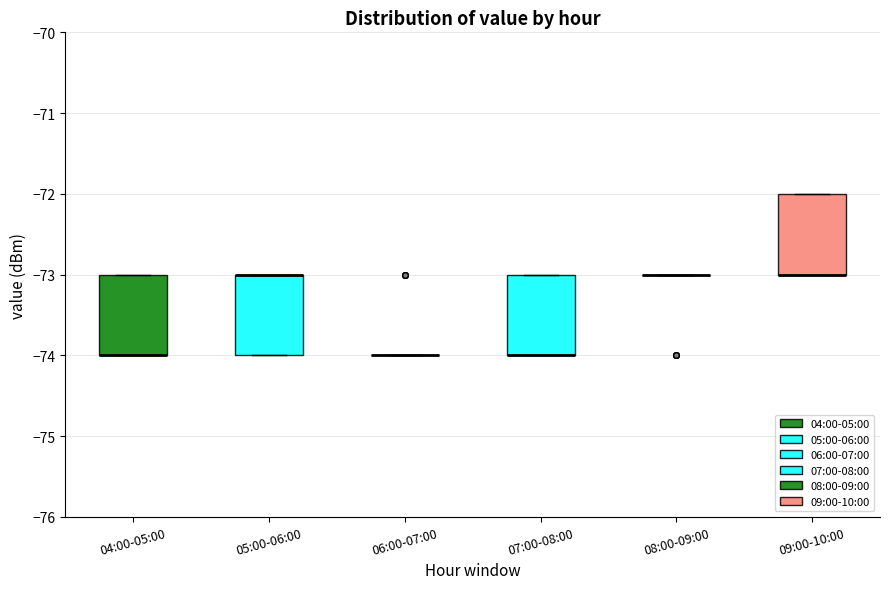

Where is the lower edge of the box for 04:00-05:00 on the y-axis? The values are not printed on the chart, so give them approximately, as read against the axis.

-74